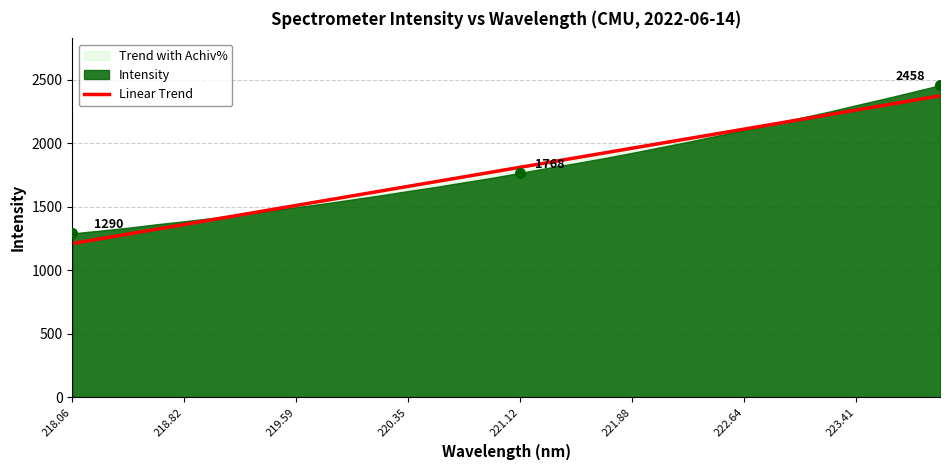

True or false: Linear Trend has a value of 773.0 at 221.12.

False